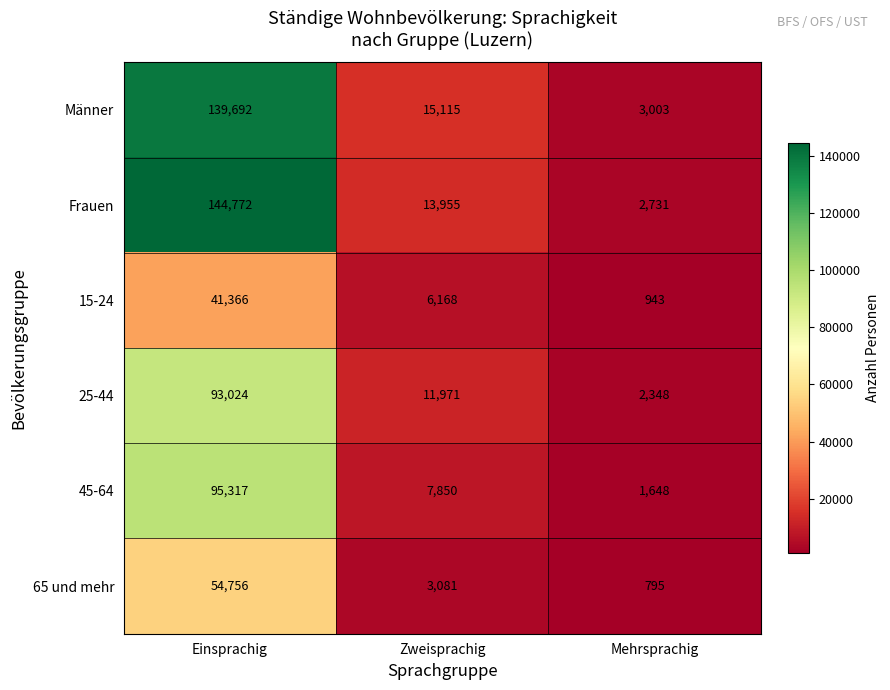

How many distinct data groups are displayed?

6